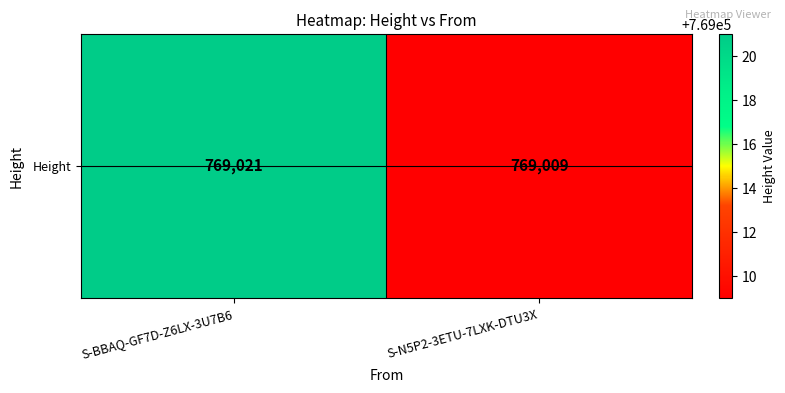

List the labels in order of value, largest first.

S-BBAQ-GF7D-Z6LX-3U7B6, S-N5P2-3ETU-7LXK-DTU3X